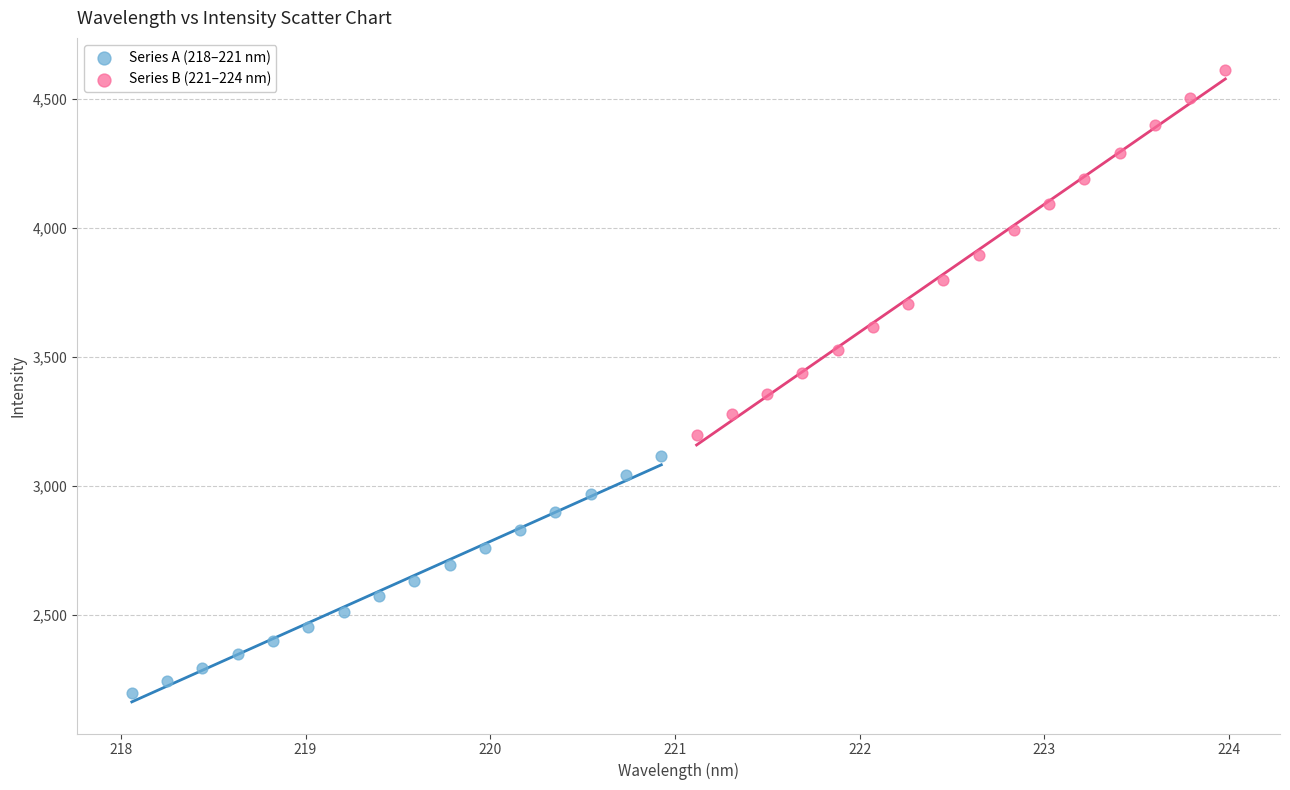

Which series has the largest Y range (max minus min)?

Series B (221–224 nm)